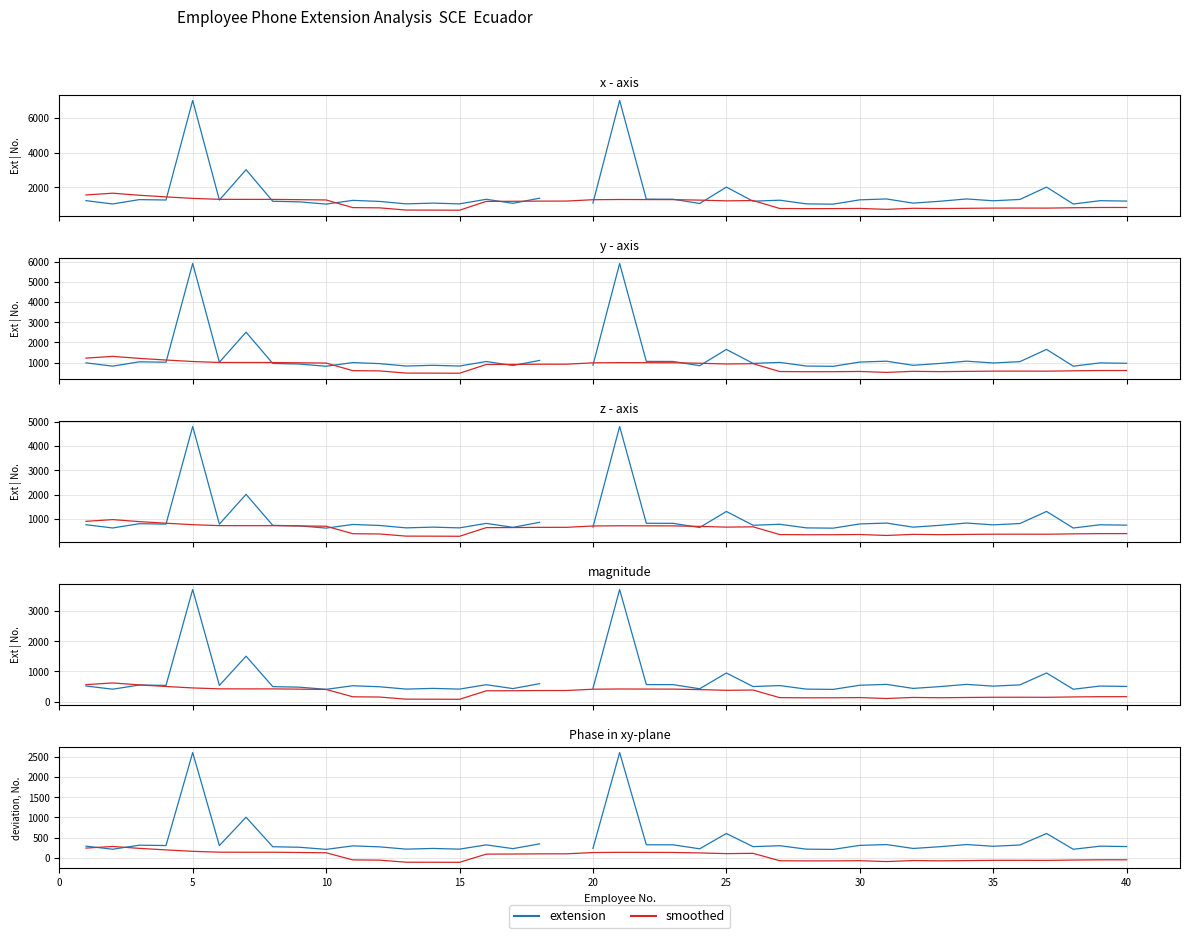

Which series changed the most between 45 and 25?

extension